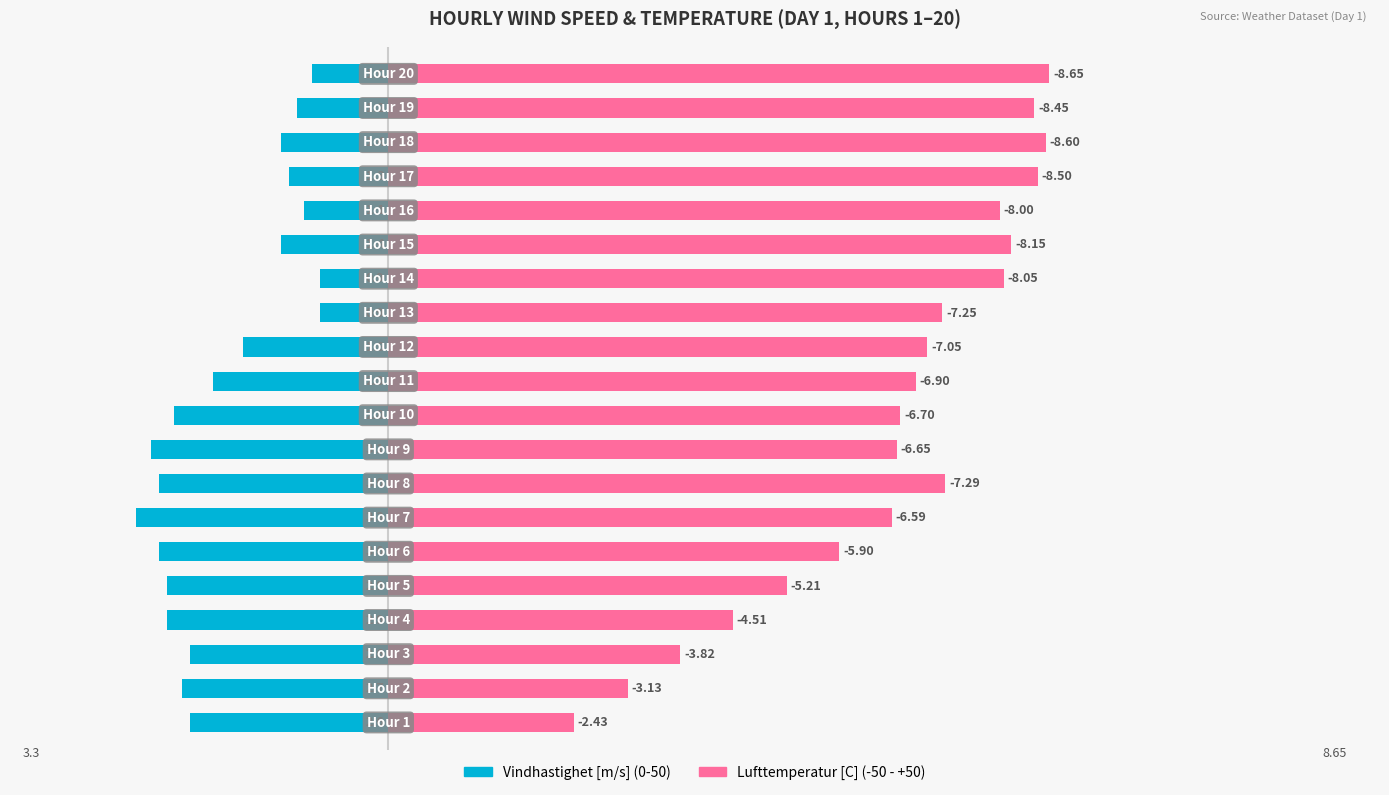

Reading left to right, transcribe all the data shown in this chart.

Vindhastighet [m/s]: 0=-2.6	1=-2.7	2=-2.6	3=-2.9	4=-2.9	5=-3.0	6=-3.3	7=-3.0	8=-3.1	9=-2.8	10=-2.3	11=-1.9	12=-0.9	13=-0.9	14=-1.4	15=-1.1	16=-1.3	17=-1.4	18=-1.2	19=-1.0
Lufttemperatur [C]: 0=2.4	1=3.1	2=3.8	3=4.5	4=5.2	5=5.9	6=6.6	7=7.3	8=6.7	9=6.7	10=6.9	11=7.0	12=7.2	13=8.1	14=8.2	15=8.0	16=8.5	17=8.6	18=8.4	19=8.7